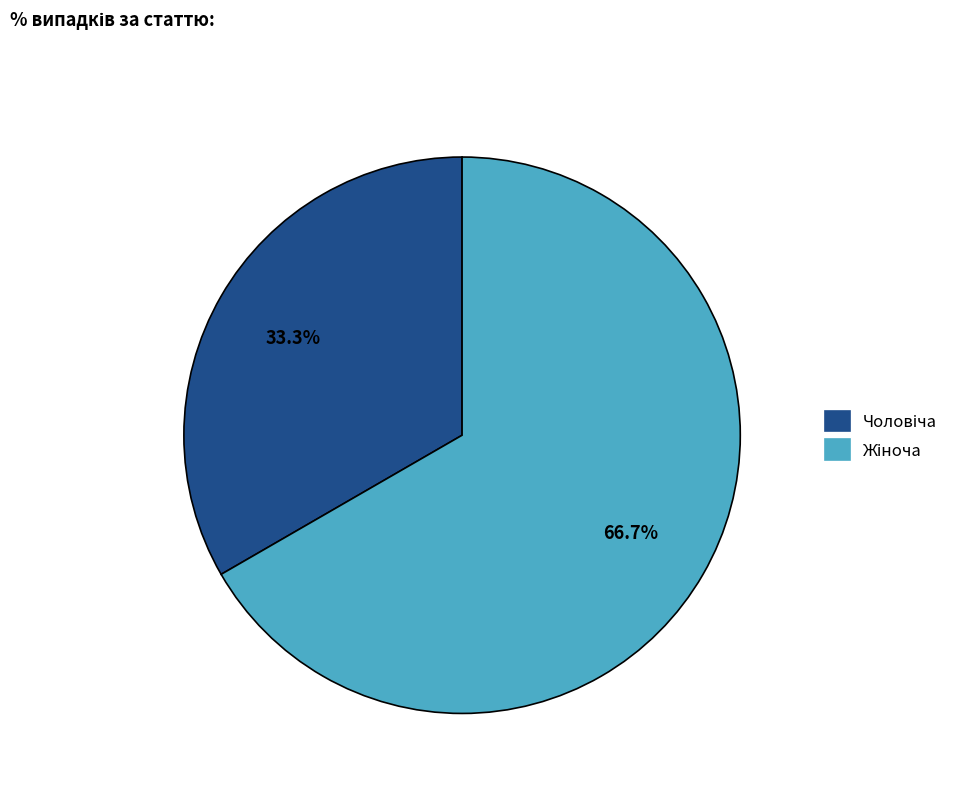

Does any single category account for the majority?

Yes